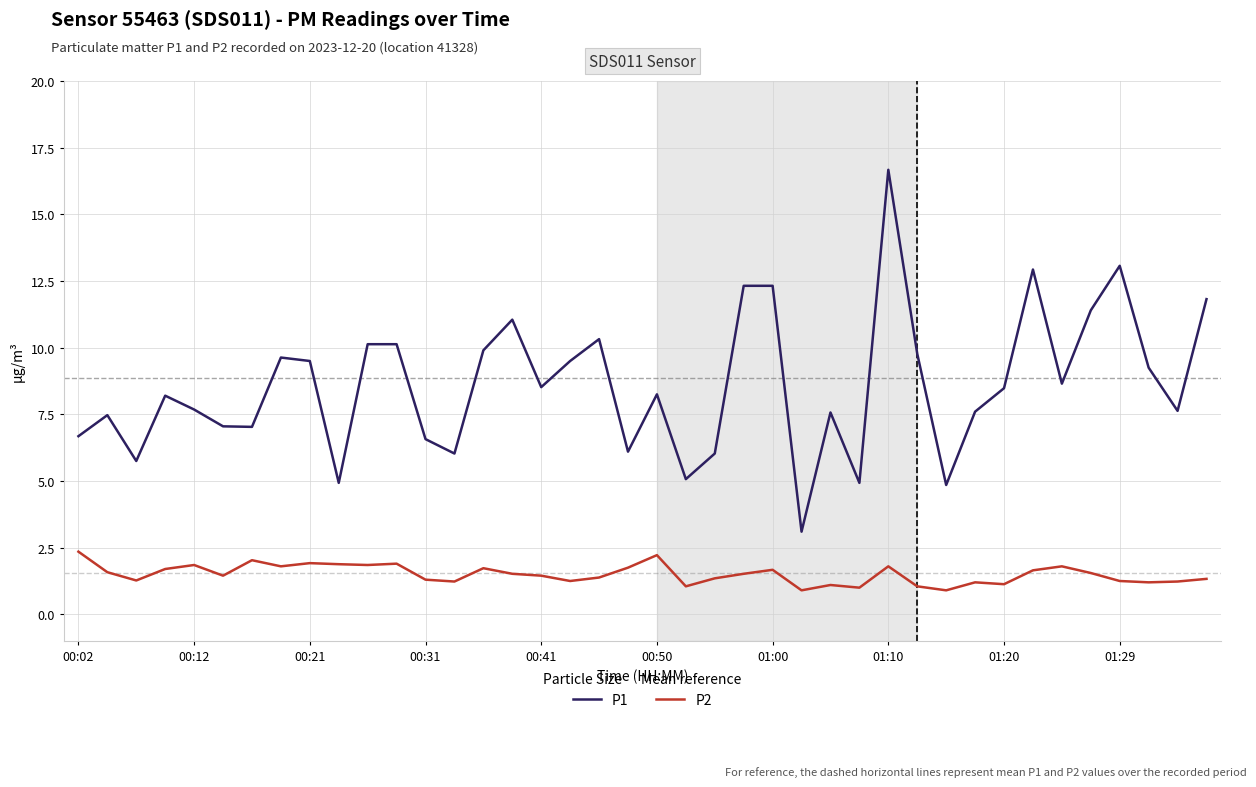

True or false: P2 and P1 cross at least once.

False